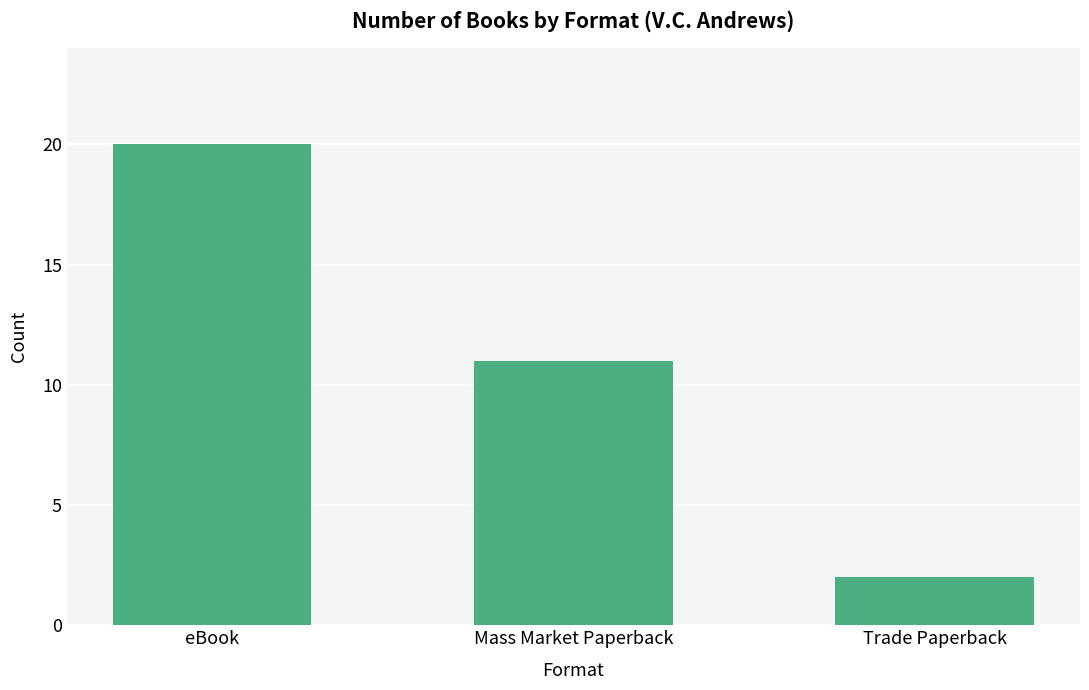

True or false: the data shows 2 at Trade Paperback.

True